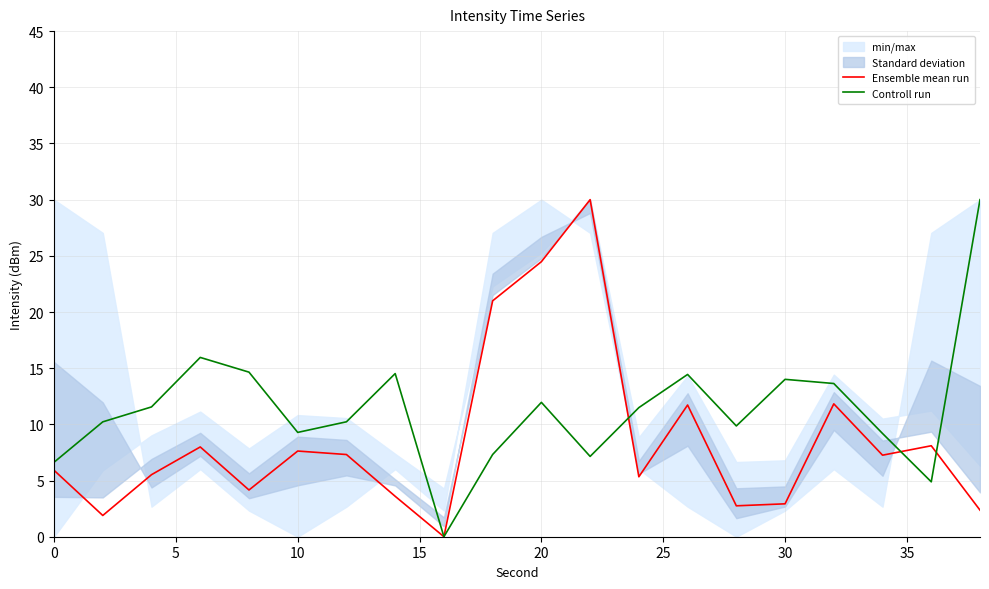

Rank the series by their average value, from highest to lowest.

Controll run, Ensemble mean run